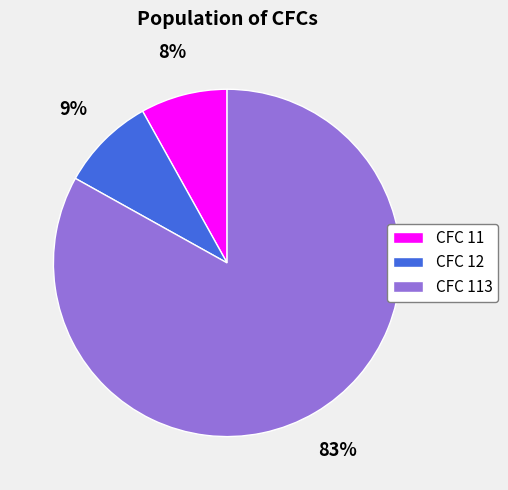

To the nearest percent, what is the average slice percentage?

33%